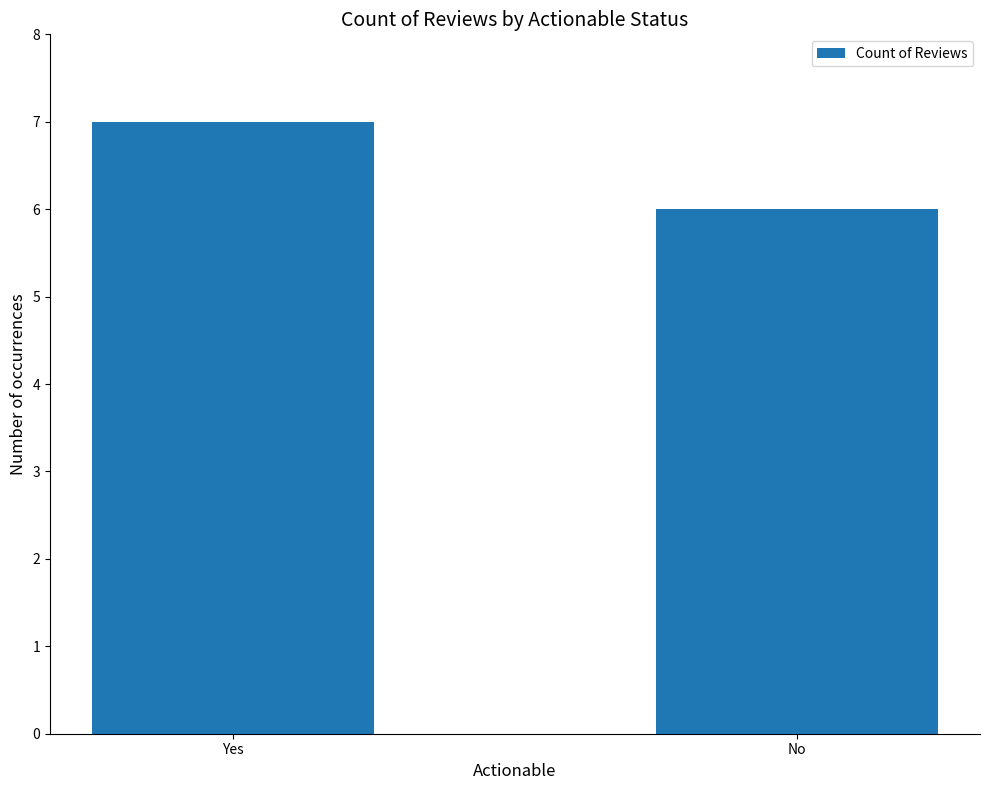

At which label is the value closest to 6?

No